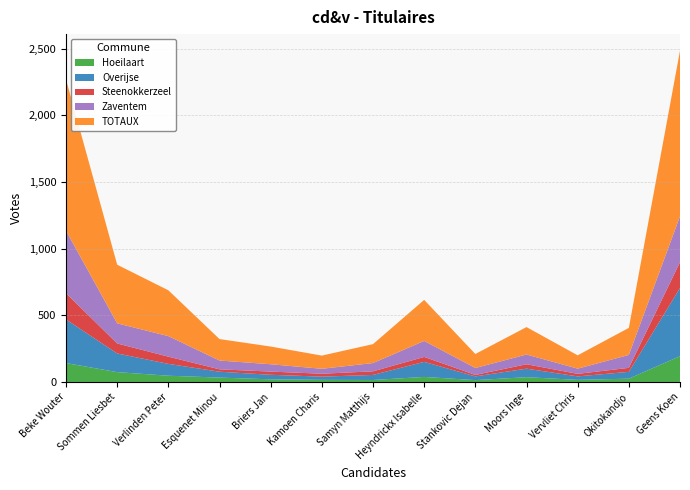

Reading left to right, what are all the values shown in this chart?

Hoeilaart: Beke Wouter=142	Sommen Liesbet=74	Verlinden Peter=47	Esquenet Minou=33	Briers Jan=20	Kamoen Charis=16	Samyn Matthijs=15	Heyndrickx Isabelle=38	Stankovic Dejan=14	Moors Inge=36	Vervliet Chris=16	Okitokandjo=25	Geens Koen=194
Overijse: Beke Wouter=327	Sommen Liesbet=140	Verlinden Peter=89	Esquenet Minou=44	Briers Jan=34	Kamoen Charis=24	Samyn Matthijs=38	Heyndrickx Isabelle=113	Stankovic Dejan=28	Moors Inge=64	Vervliet Chris=26	Okitokandjo=51	Geens Koen=511
Steenokkerzeel: Beke Wouter=197	Sommen Liesbet=75	Verlinden Peter=54	Esquenet Minou=18	Briers Jan=24	Kamoen Charis=22	Samyn Matthijs=27	Heyndrickx Isabelle=37	Stankovic Dejan=11	Moors Inge=33	Vervliet Chris=19	Okitokandjo=30	Geens Koen=194
Zaventem: Beke Wouter=469	Sommen Liesbet=151	Verlinden Peter=154	Esquenet Minou=66	Briers Jan=55	Kamoen Charis=37	Samyn Matthijs=62	Heyndrickx Isabelle=120	Stankovic Dejan=52	Moors Inge=73	Vervliet Chris=39	Okitokandjo=97	Geens Koen=344
TOTAUX: Beke Wouter=1135	Sommen Liesbet=440	Verlinden Peter=344	Esquenet Minou=161	Briers Jan=133	Kamoen Charis=99	Samyn Matthijs=142	Heyndrickx Isabelle=308	Stankovic Dejan=105	Moors Inge=206	Vervliet Chris=100	Okitokandjo=203	Geens Koen=1243